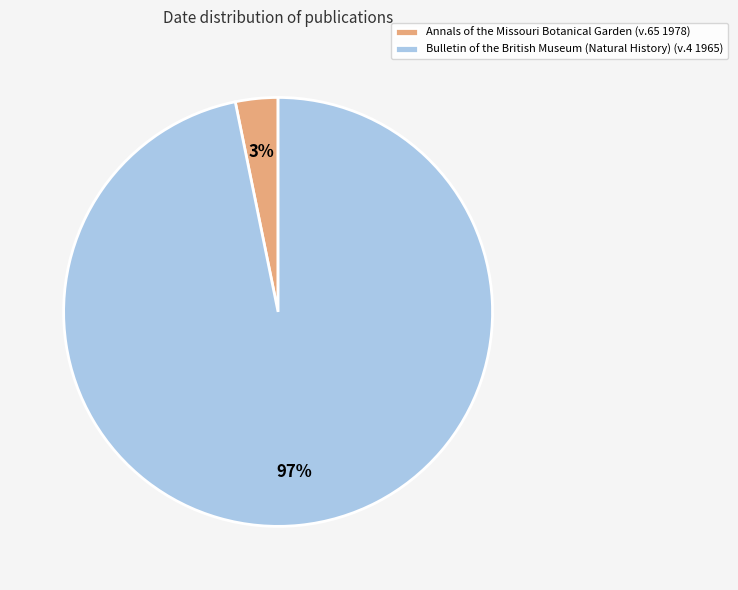

To the nearest percent, what is the average slice percentage?

50%